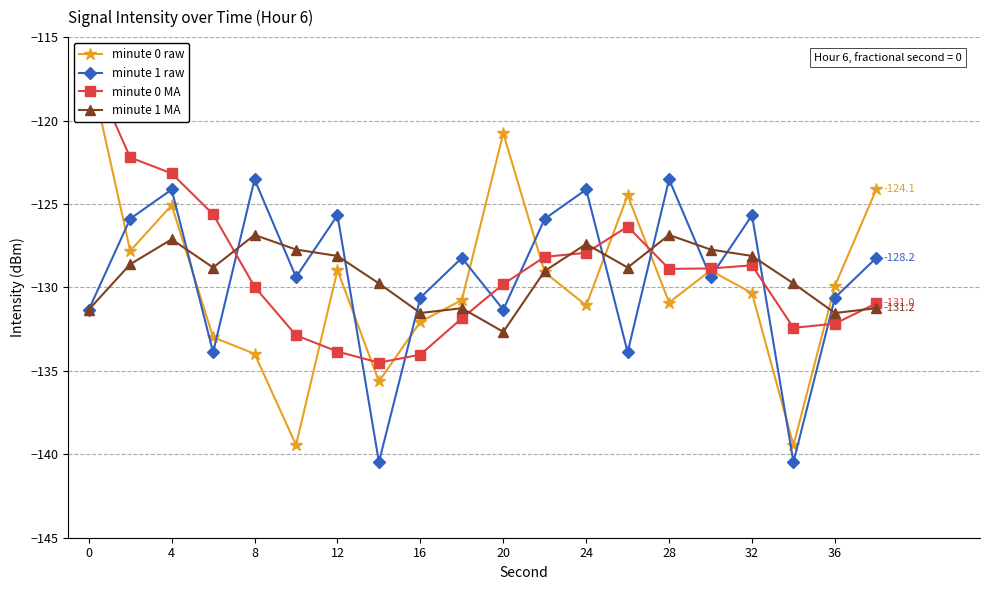

The value of minute 1 MA at 24 is -52.2. True or false?

False